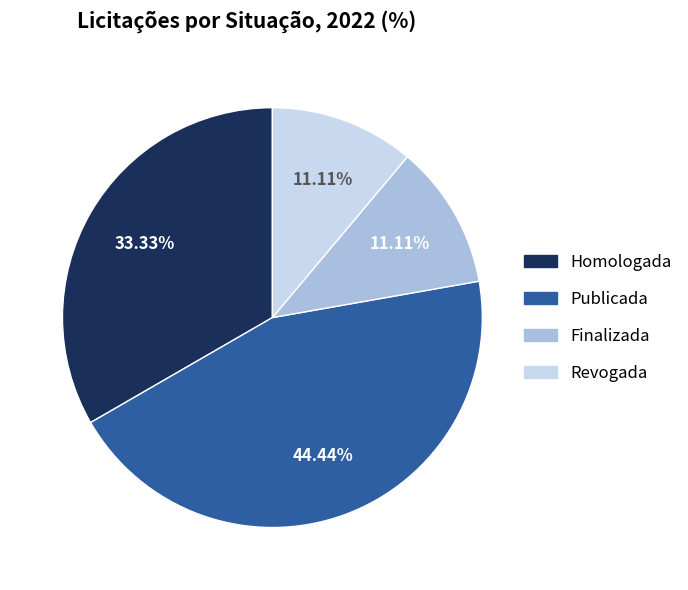

To the nearest percent, what percentage of the pie is Revogada?

11%